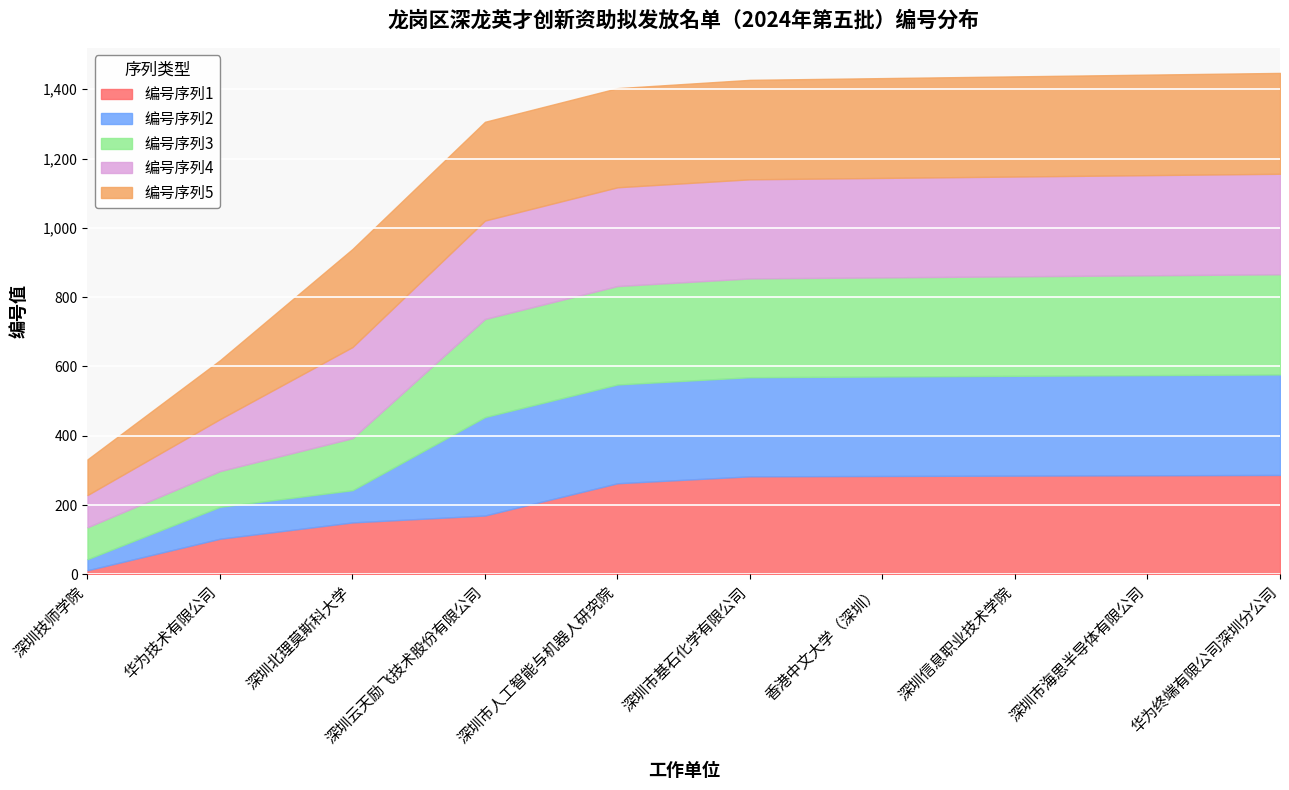

True or false: 编号序列3 and 编号序列4 cross at least once.

False